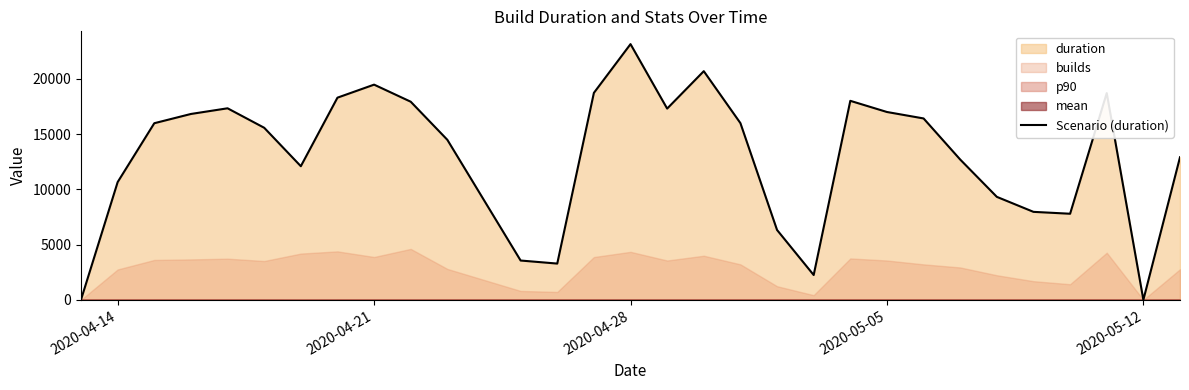

What is the maximum value for Scenario (duration)?

23151.6